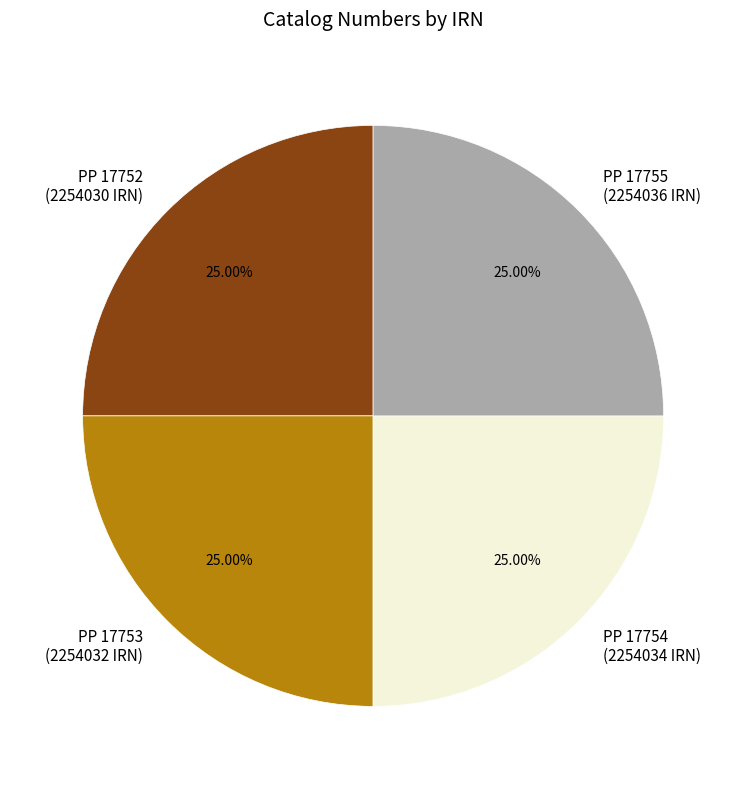

To the nearest percent, what portion does PP 17755 represent?

25%